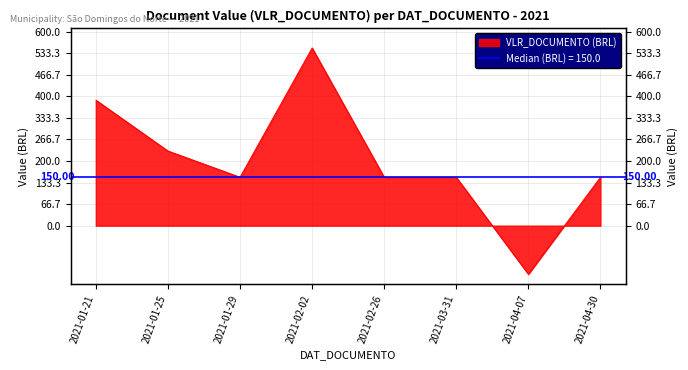

Is it true that the value at 2021-01-25 is 137.1?

False